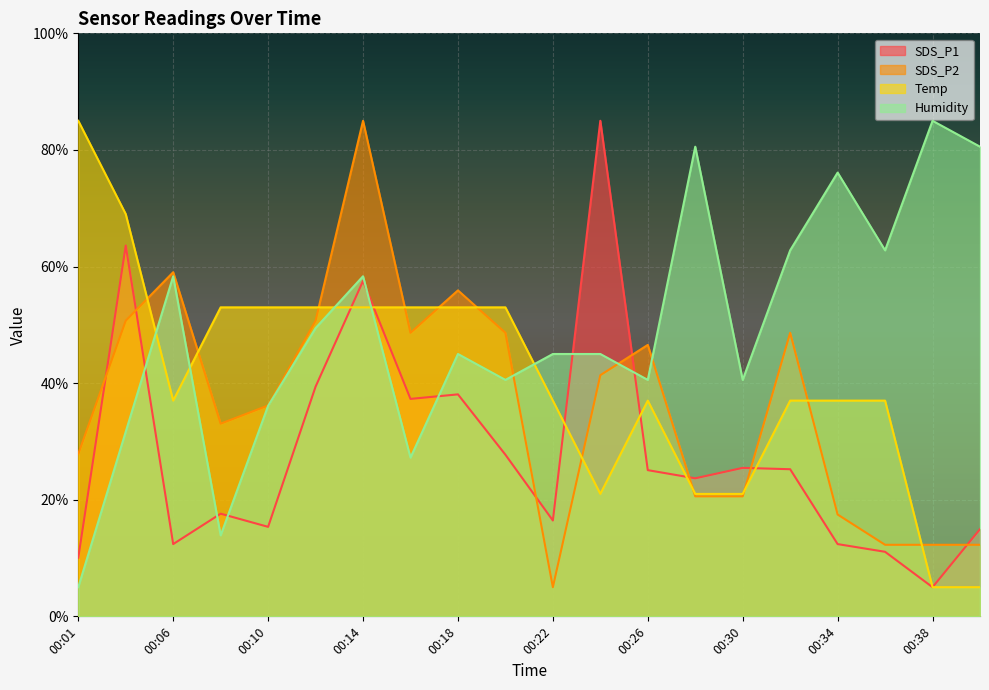

Which series changed the most between 00:10 and 00:30?

Temp